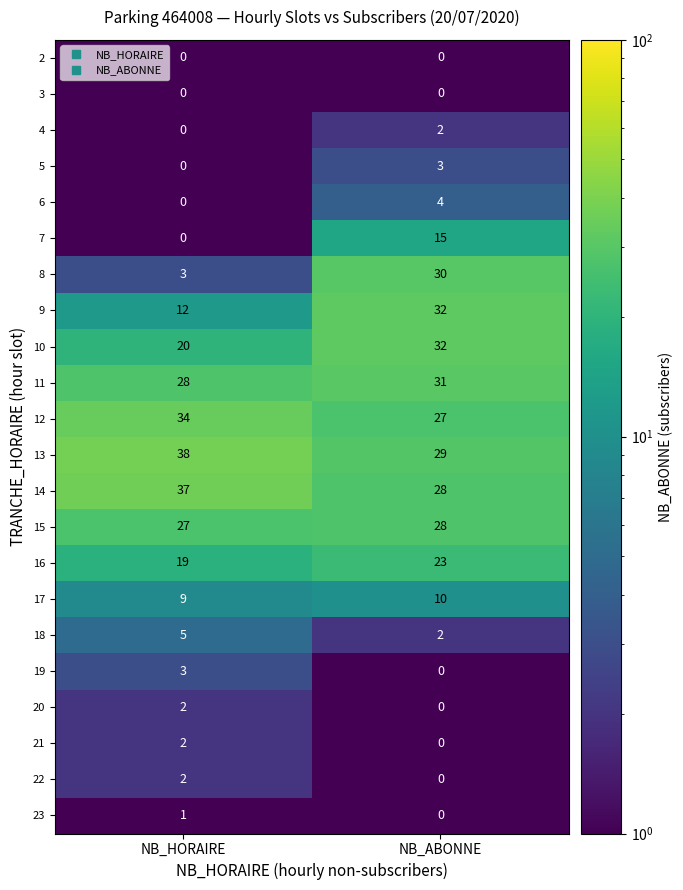

What is the sum of all 17 values?

19